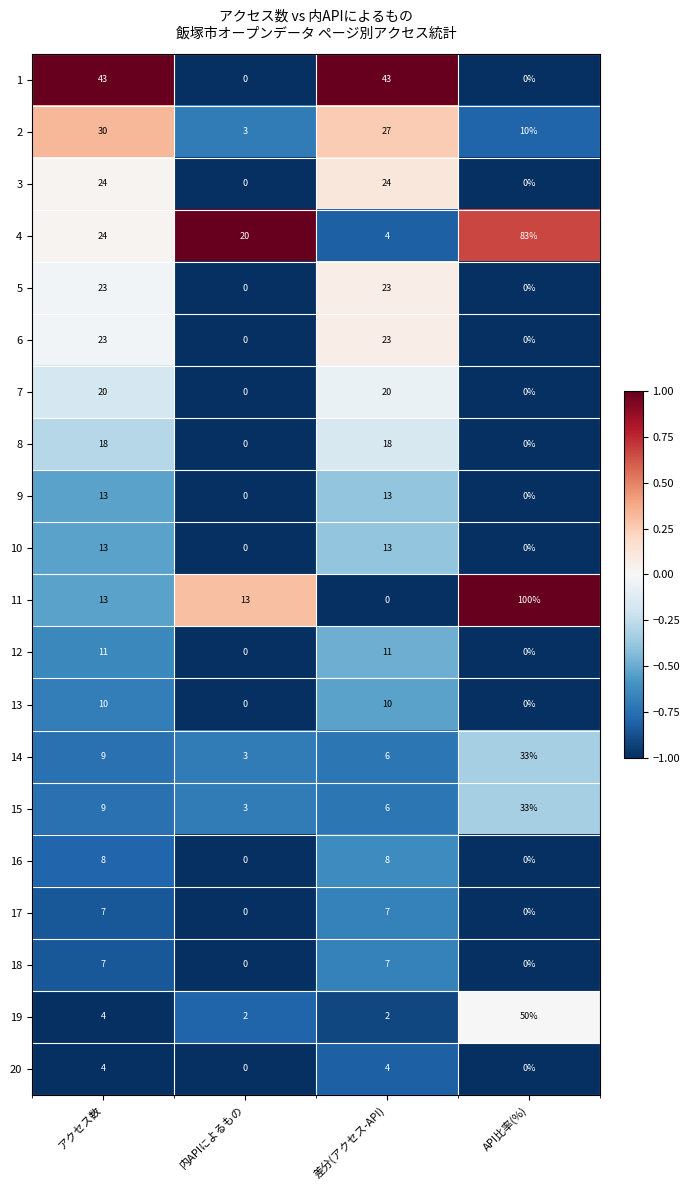

What is the highest value of the 4 series?

83